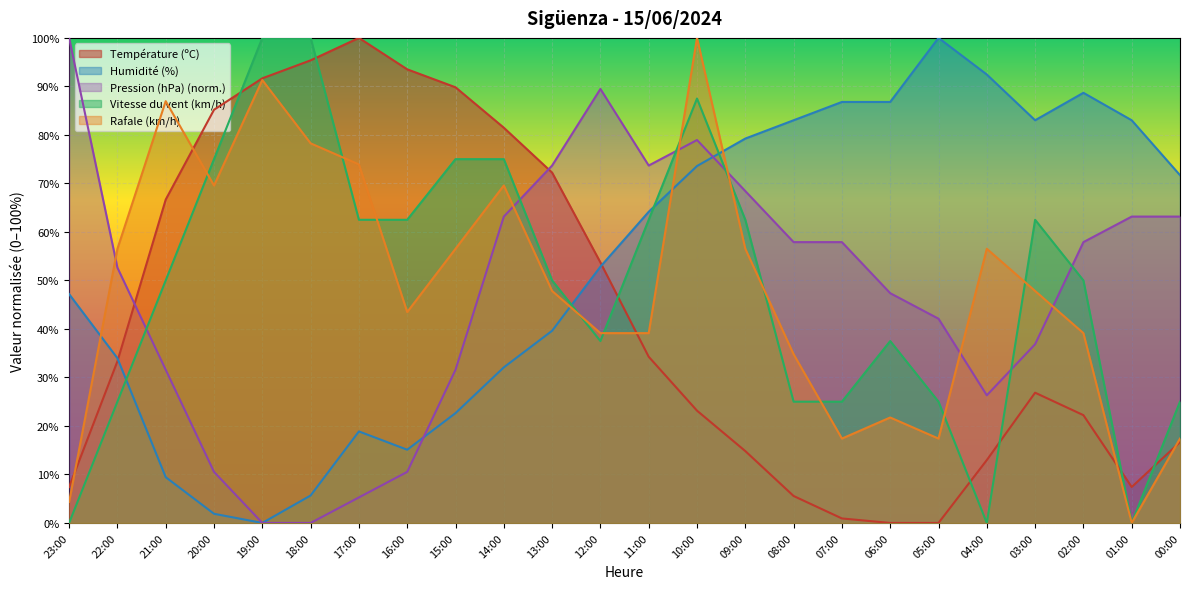

Is the value of Rafale (km/h) at 00:00 greater than the value of Humidité (%) at 06:00?

No